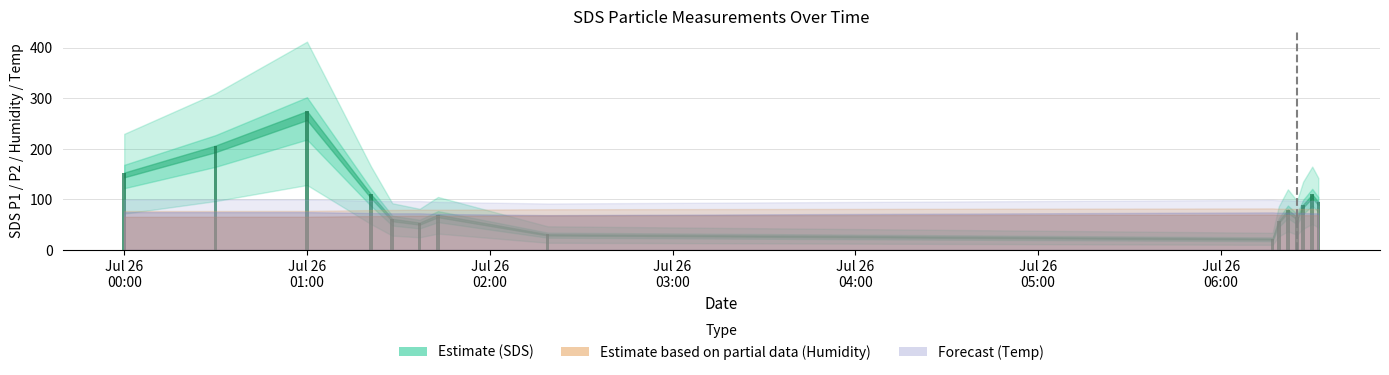

What is the label of the 4th bar from the right?

11